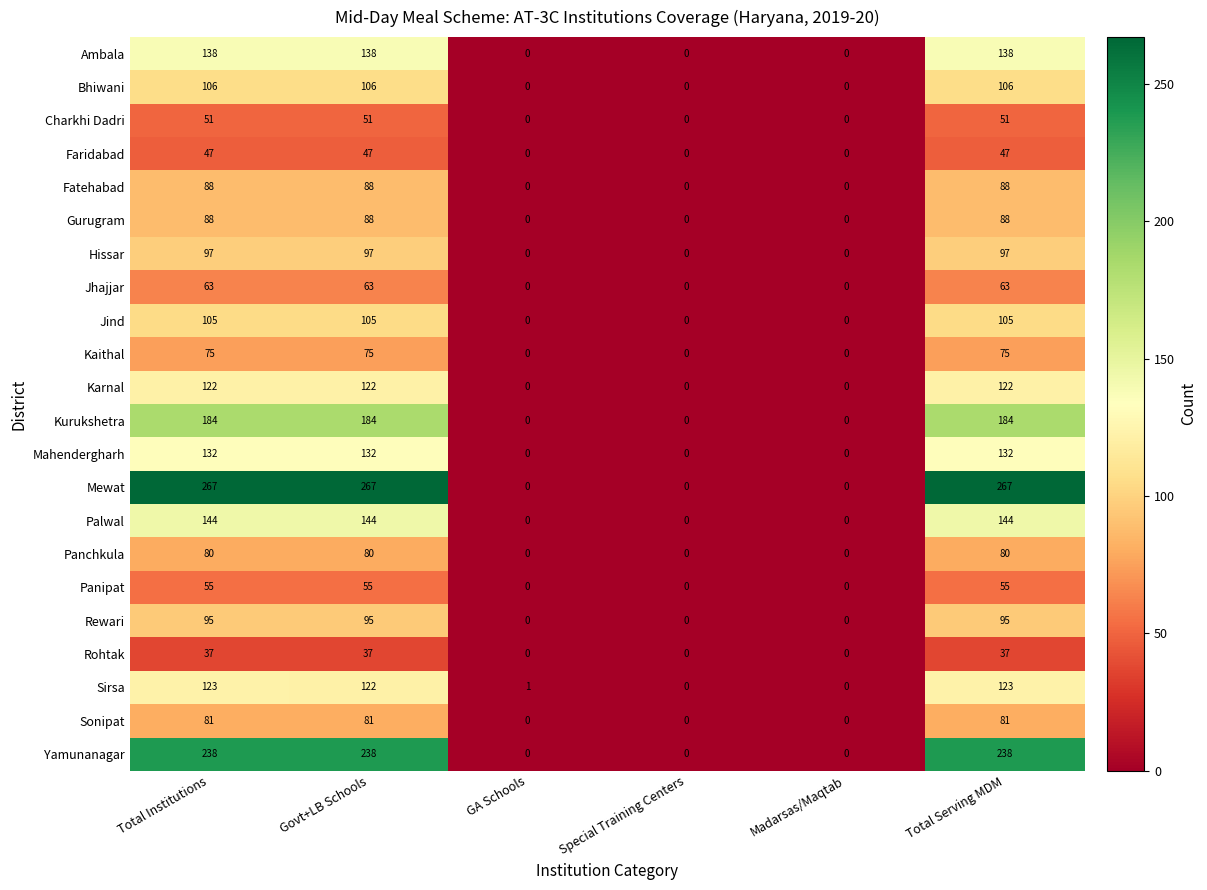

True or false: Jhajjar has a value of 85 at Total Serving MDM.

False